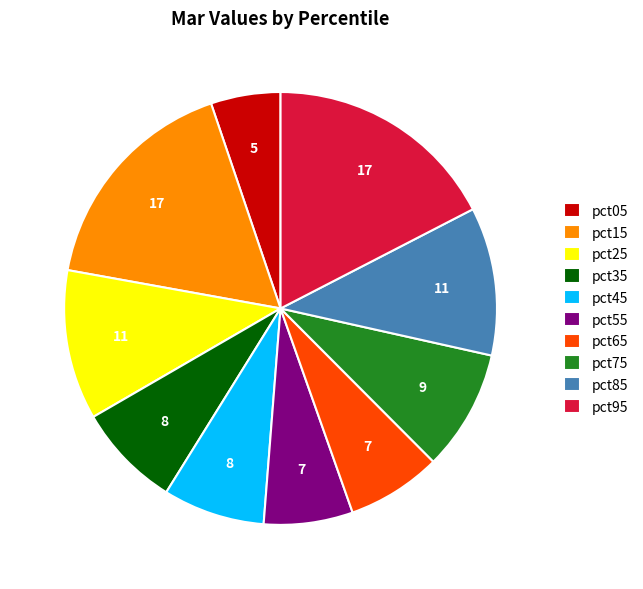

Is there a majority slice in this chart?

No